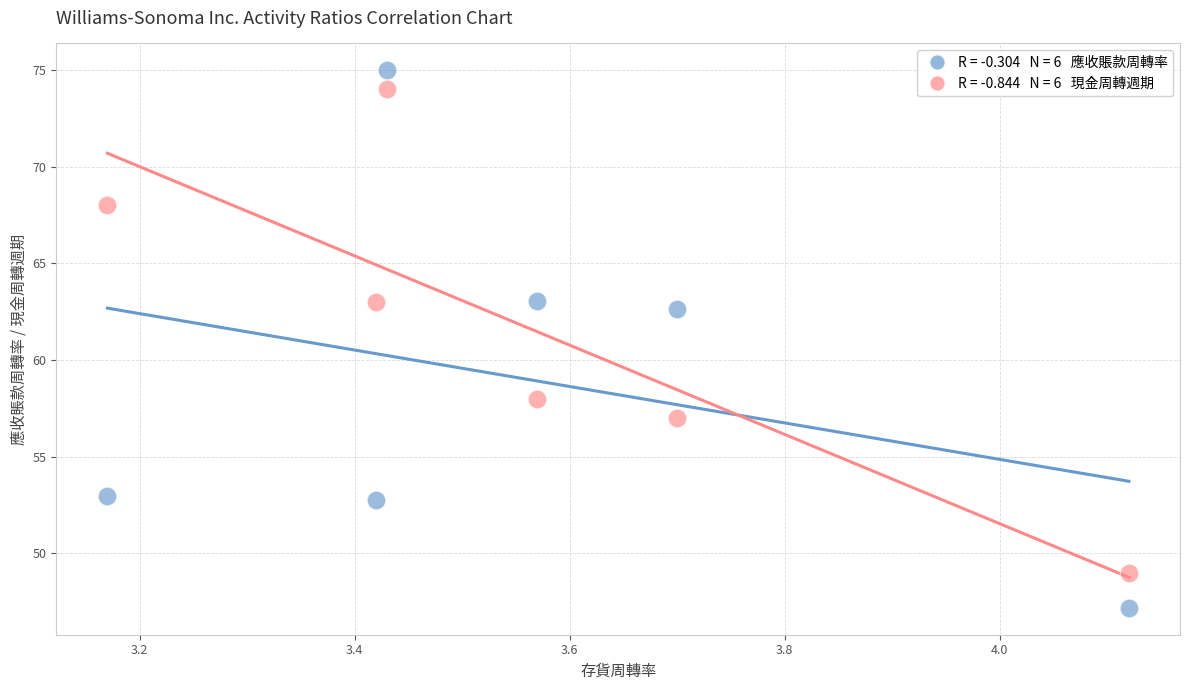

Across all series, what Y value is closest to 61?

62.6